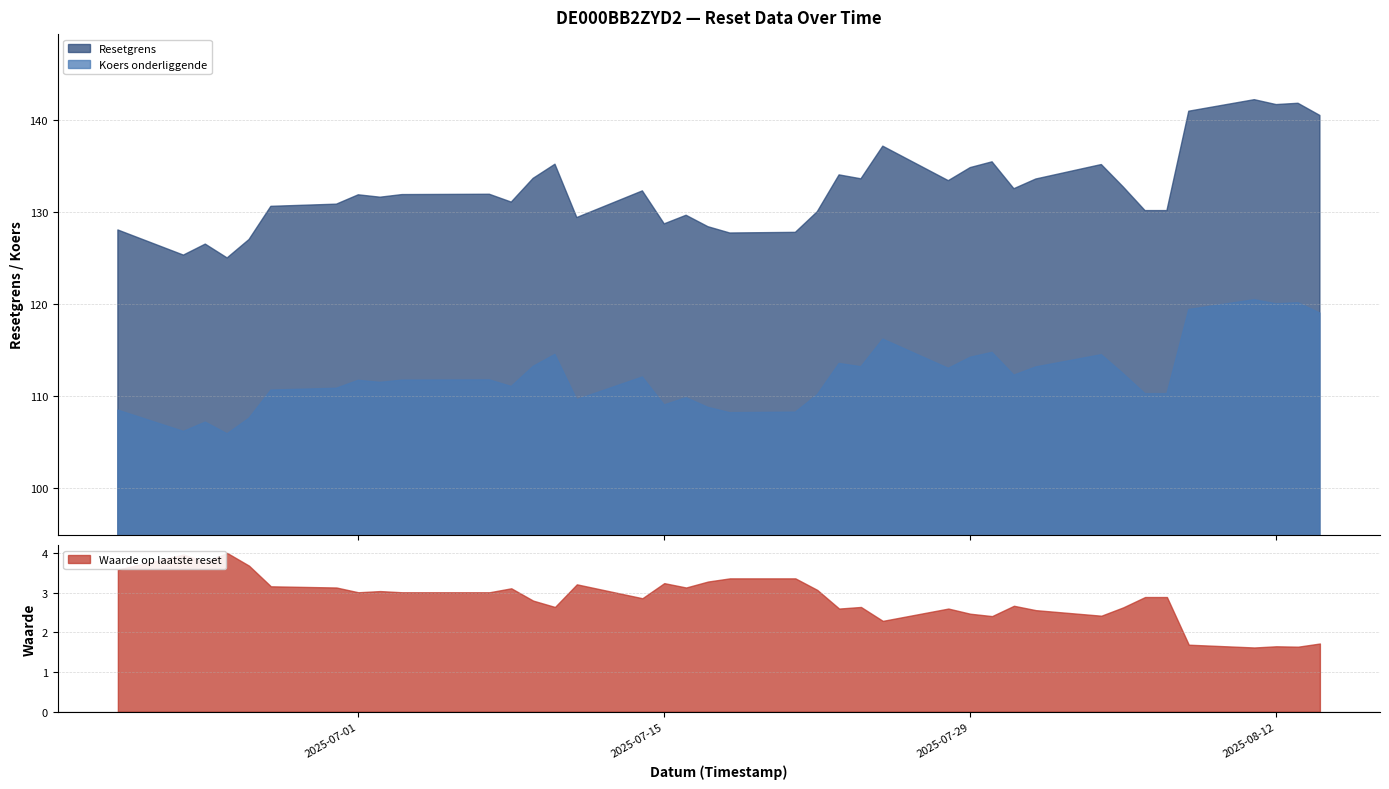

True or false: Resetgrens and Waarde op laatste reset cross at least once.

False